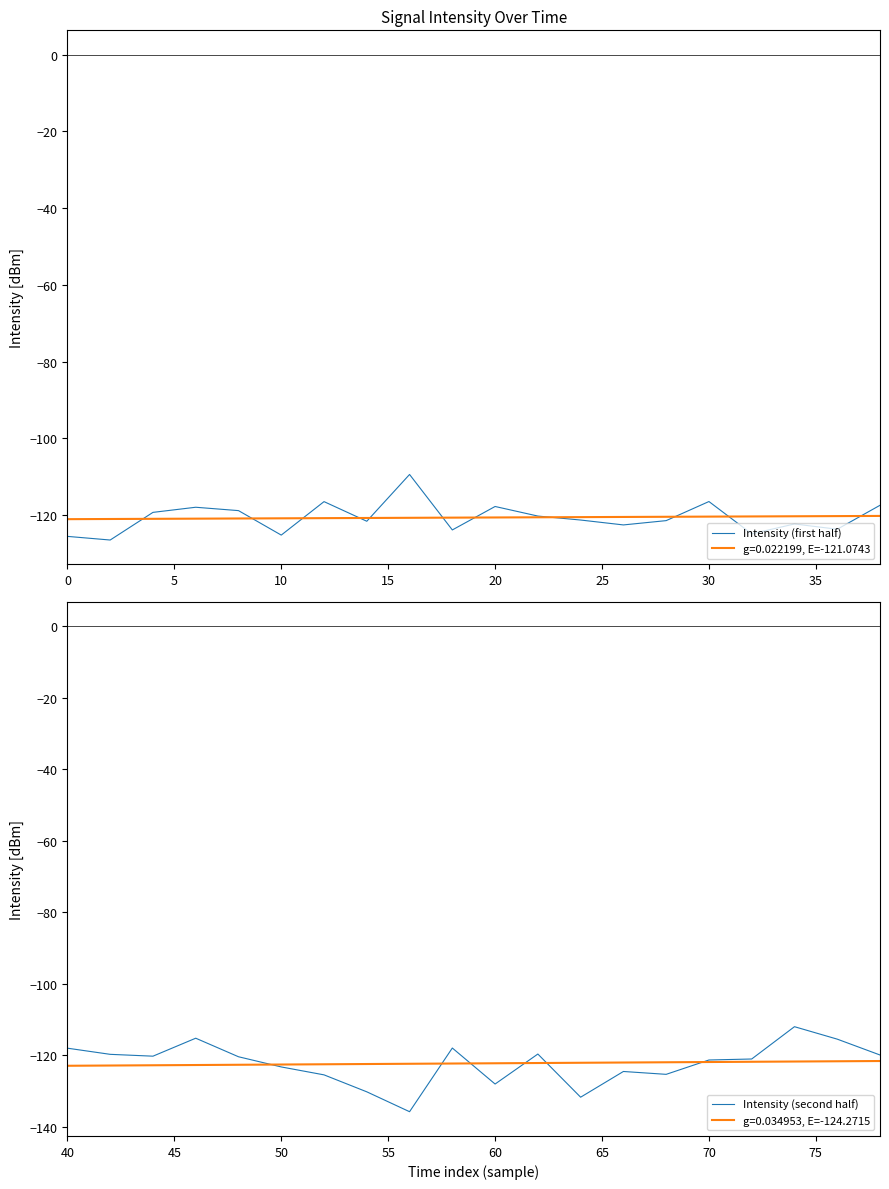

What is the lowest value of the g=0.022199, E=-121.0743 series?

-121.1